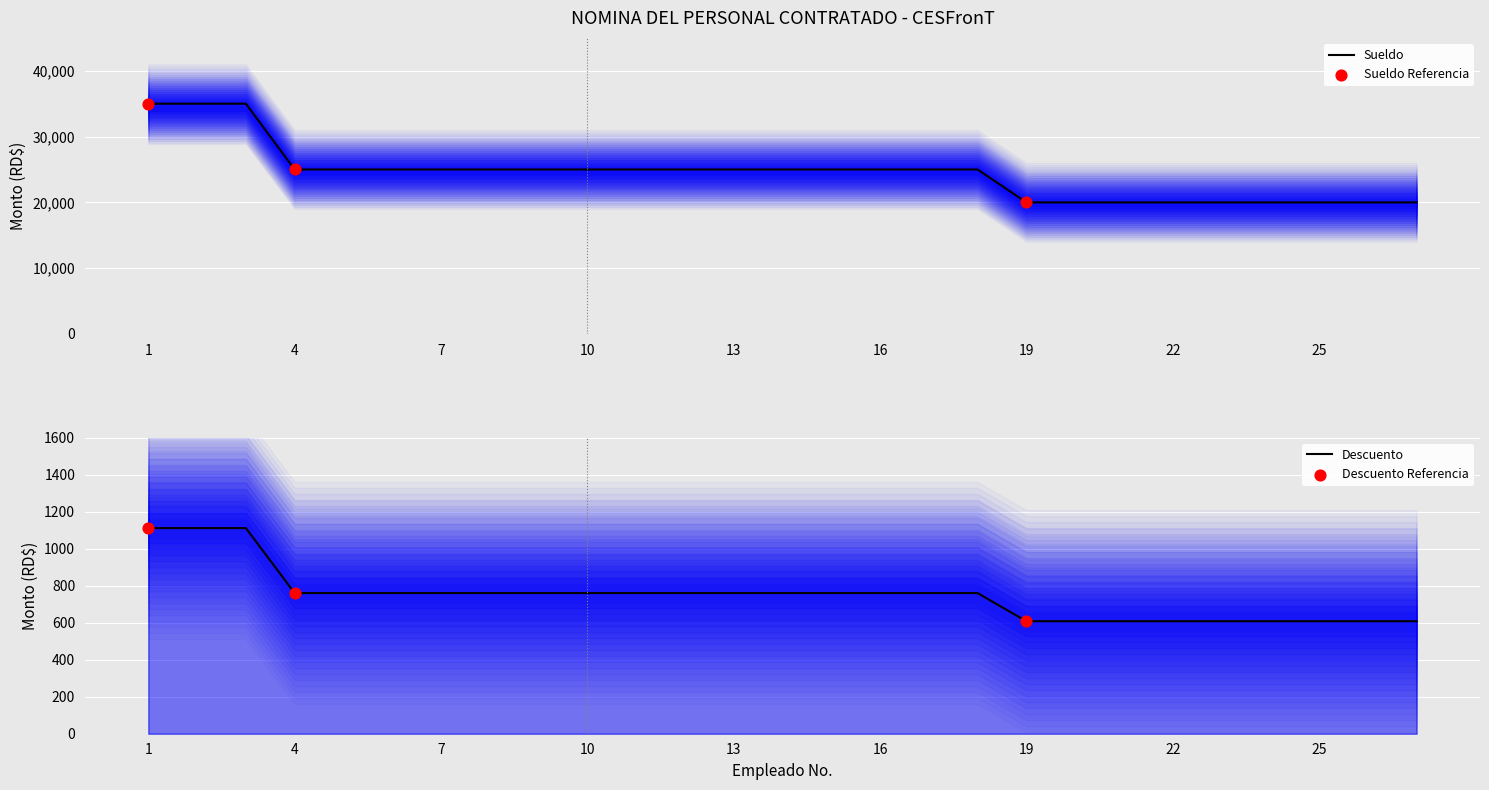

Is the value of sueldo at 5 greater than the value of descuento at 17?

Yes